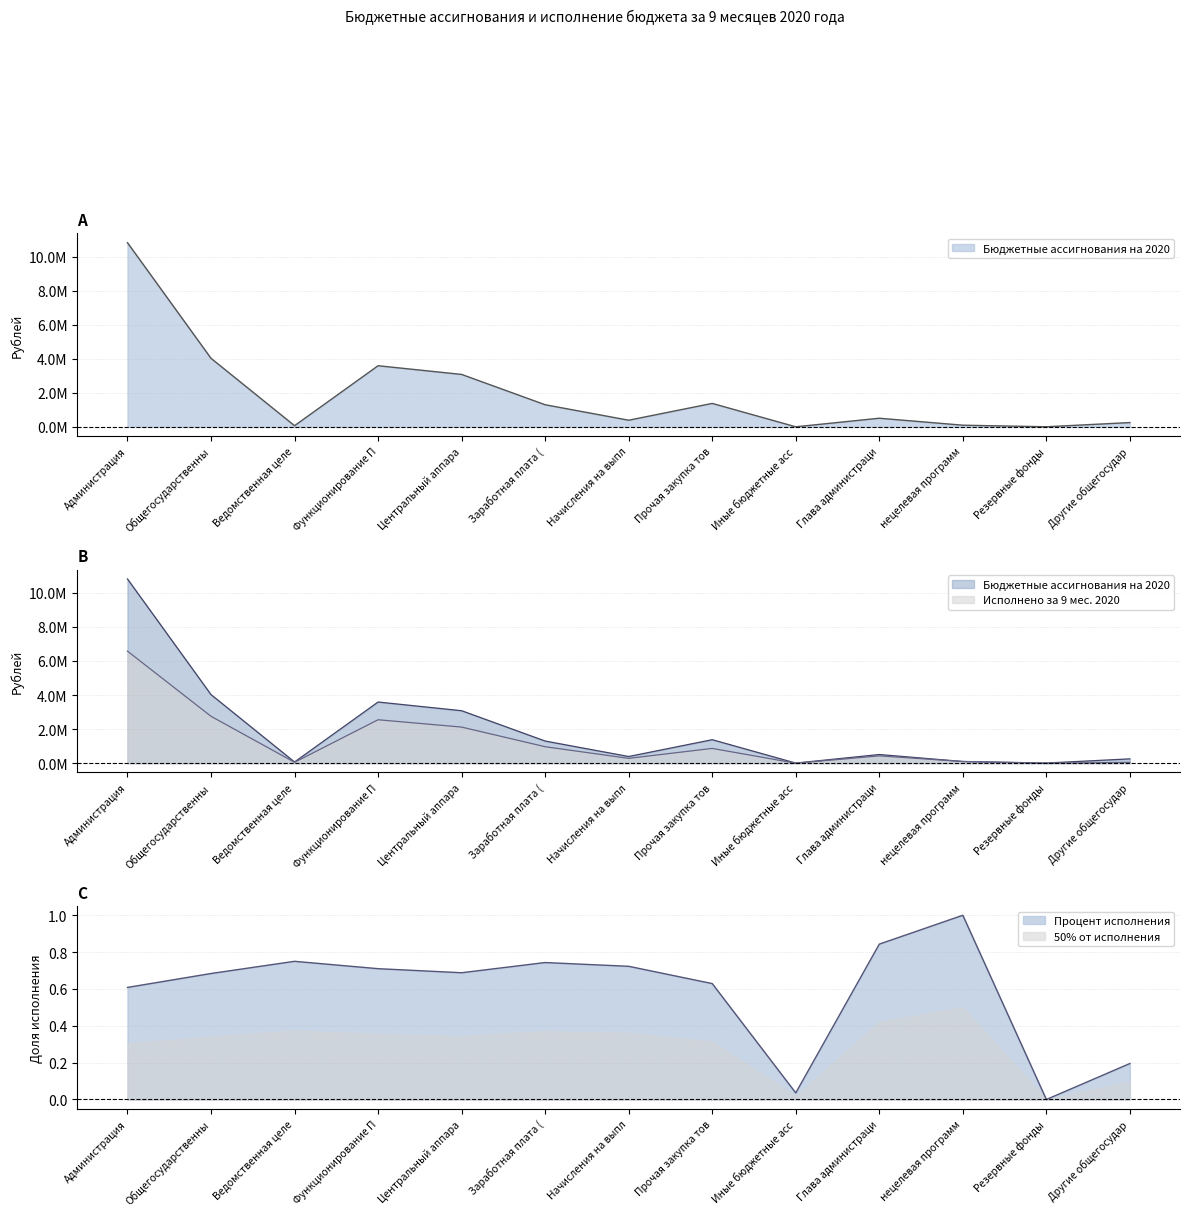

Which category has the lowest value in the Процент исполнения series?

Резервные фонды